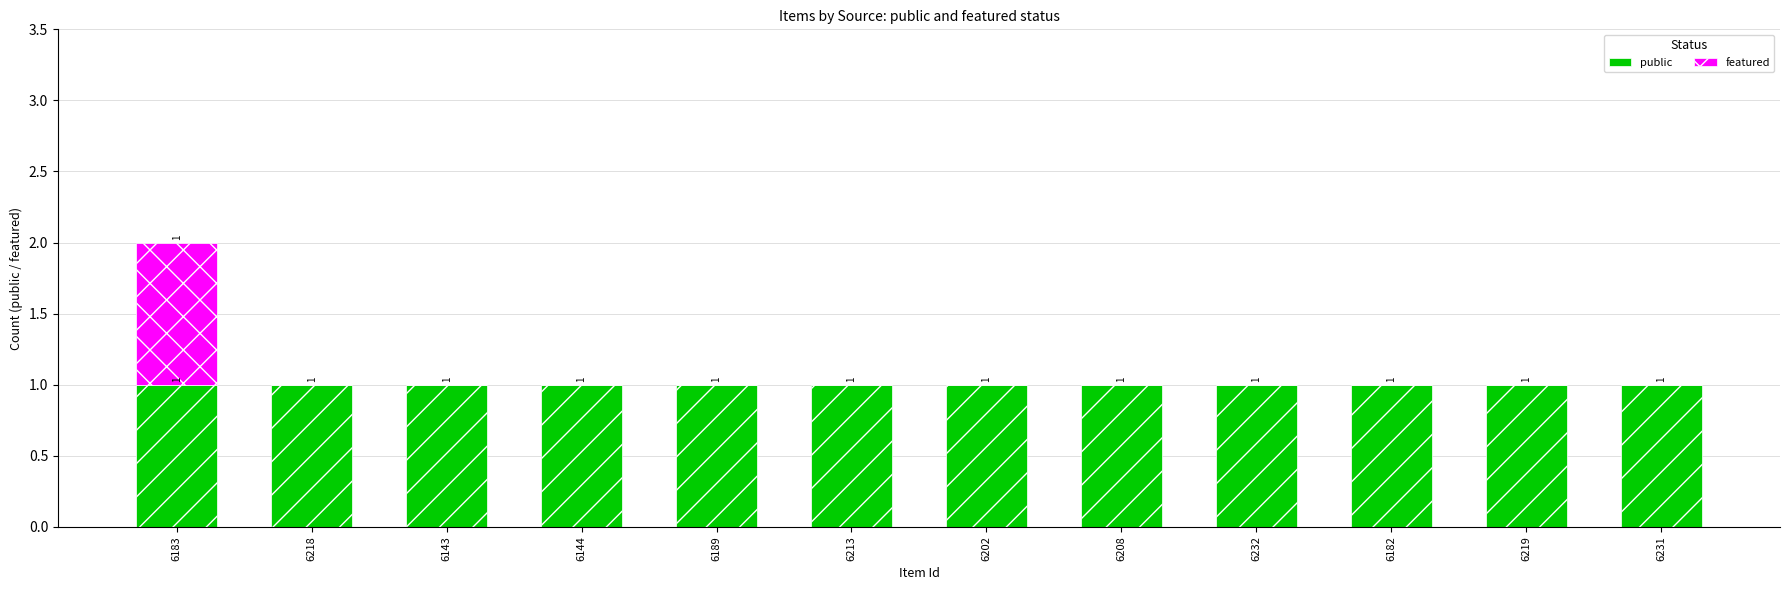

At which category is the sum across all series the highest?

6183